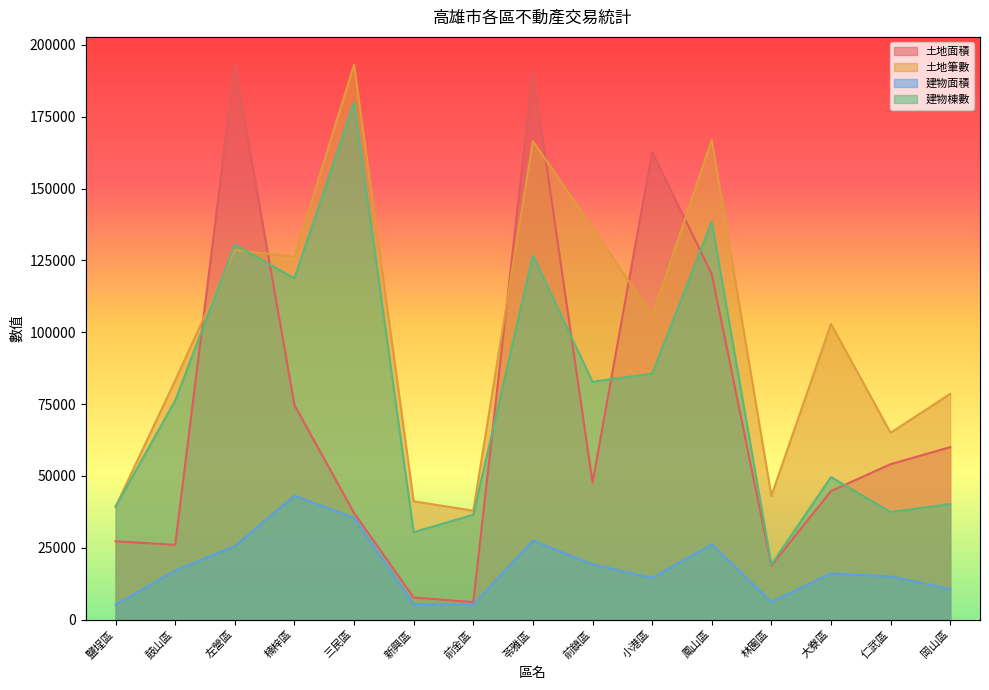

Reading left to right, list all the values displayed in this chart.

土地面積: 鹽埕區=27257.2	鼓山區=25989.6	左營區=193165.3	楠梓區=74691.2	三民區=37115.6	新興區=7680.3	前金區=6069.1	苓雅區=190776.0	前鎮區=47678.9	小港區=162830.2	鳳山區=120283.3	林園區=18786.2	大寮區=44697.5	仁武區=54077.9	岡山區=60023.4
土地筆數: 鹽埕區=39287.9	鼓山區=83252.8	左營區=128620.9	楠梓區=126282.4	三民區=193165.3	新興區=41158.7	前金區=37884.7	苓雅區=166505.7	前鎮區=136572.1	小港區=105703.0	鳳山區=166973.4	林園區=43029.6	大寮區=102896.8	仁武區=65012.0	岡山區=78575.7
建物面積: 鹽埕區=5162.6	鼓山區=17050.0	左營區=25556.3	楠梓區=43113.6	三民區=35408.5	新興區=5369.1	前金區=5186.5	苓雅區=27437.6	前鎮區=19199.0	小港區=14482.8	鳳山區=26140.8	林園區=6167.4	大寮區=16034.0	仁武區=15035.9	岡山區=10630.1
建物棟數: 鹽埕區=39287.9	鼓山區=76237.1	左營區=130491.8	楠梓區=118799.0	三民區=180069.3	新興區=30401.3	前金區=36481.6	苓雅區=126750.1	前鎮區=82785.1	小港區=85591.4	鳳山區=138442.9	林園區=19176.2	大寮區=49577.5	仁武區=37417.0	岡山區=40223.3